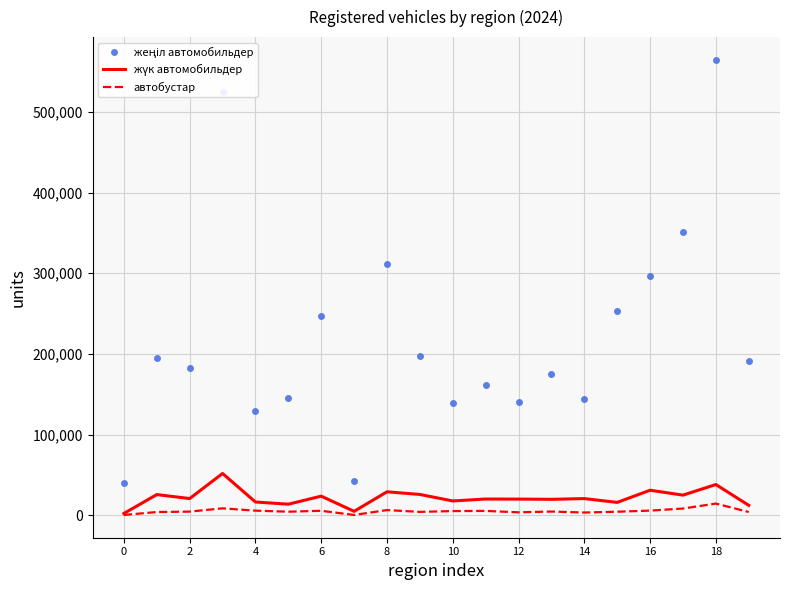

What is the greatest value displayed?

564448